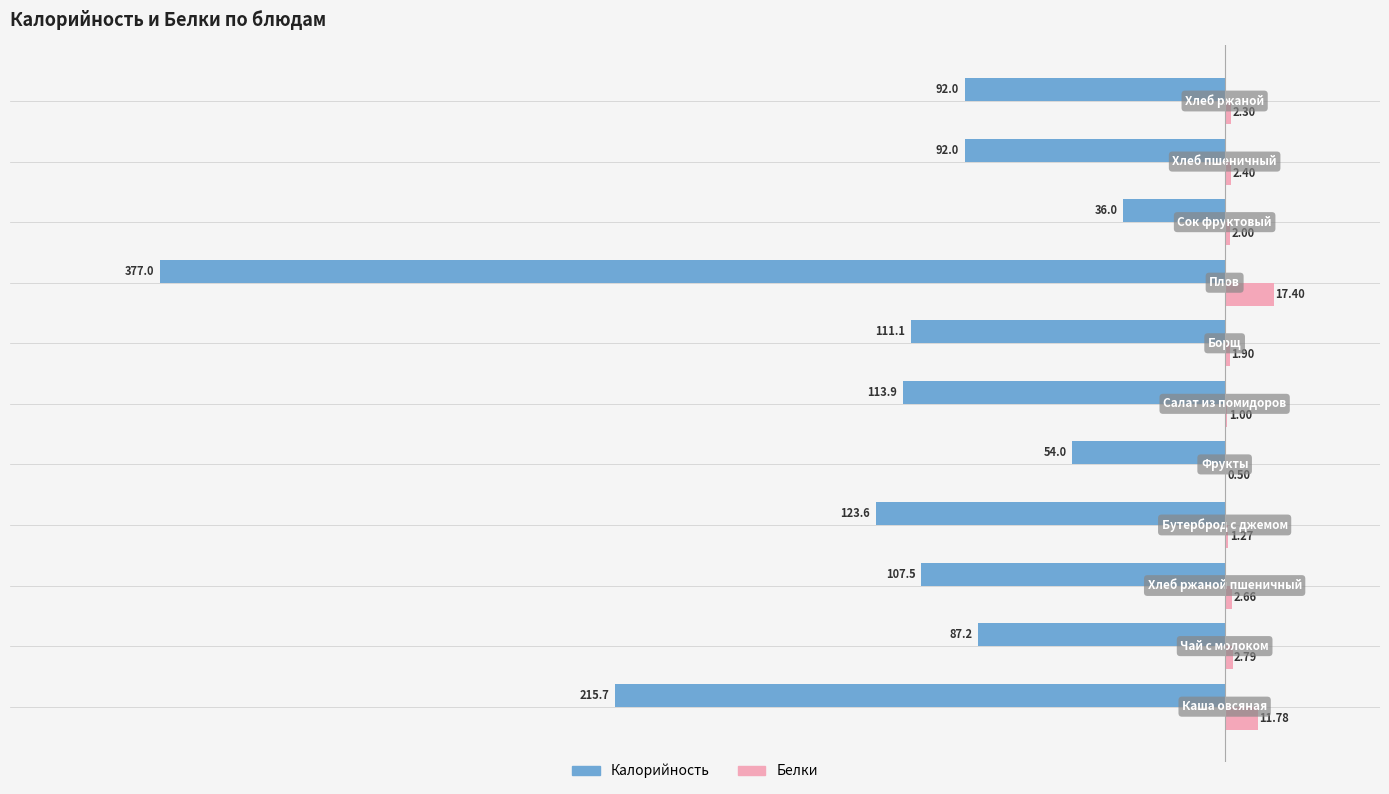

What are all the series names shown in the legend?

Калорийность, Белки